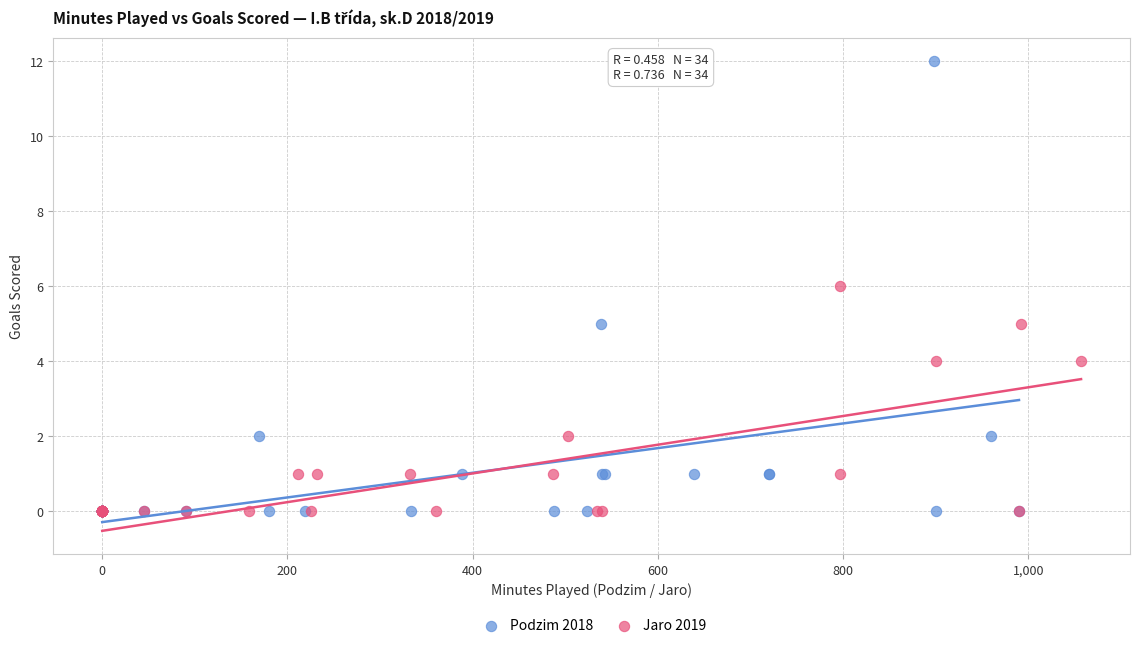

What are all the series names shown in the legend?

Podzim 2018, Jaro 2019